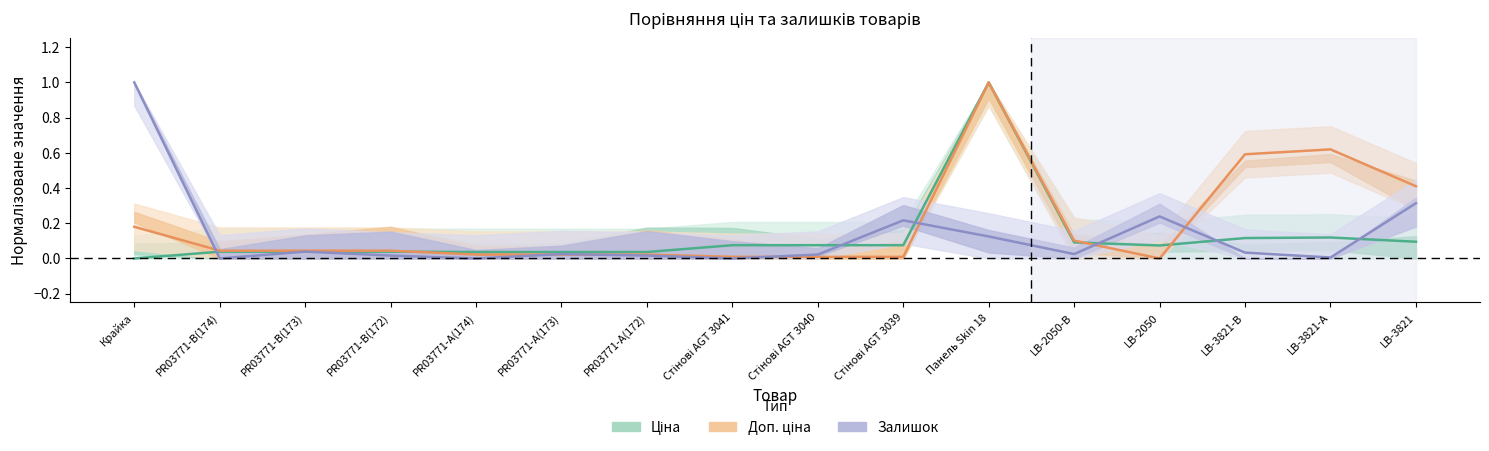

How many times do Залишок and Доп. ціна cross each other?

7